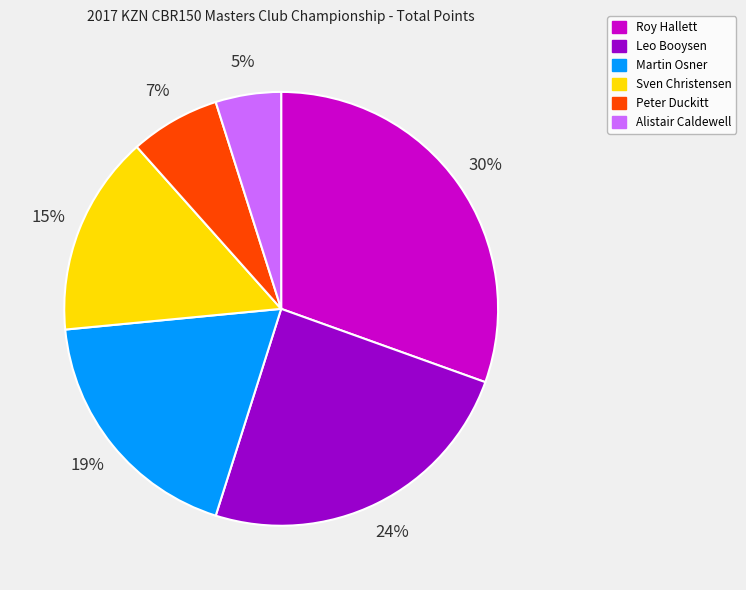

Which has a higher value, Roy Hallett or Alistair Caldewell?

Roy Hallett